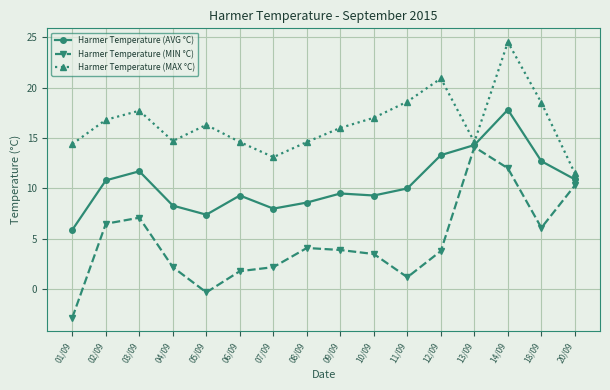

What is the value of the Harmer Temperature (AVG °C) point at the 10th from the left?

9.3